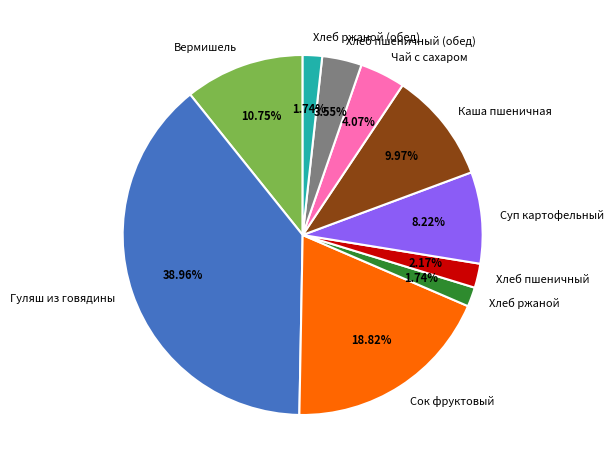

Between Хлеб пшеничный and Каша пшеничная, which is larger?

Каша пшеничная